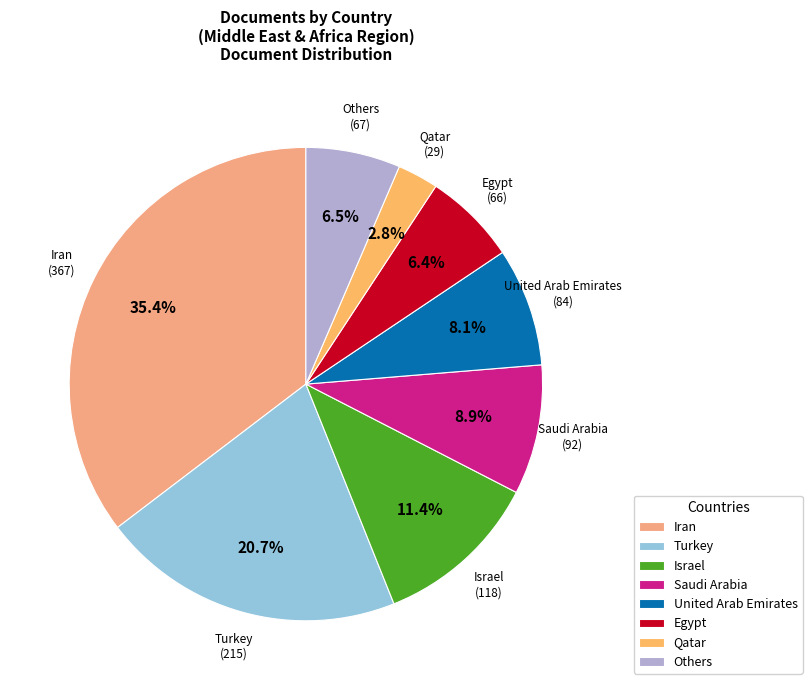

Is there any slice that represents more than half of the pie?

No